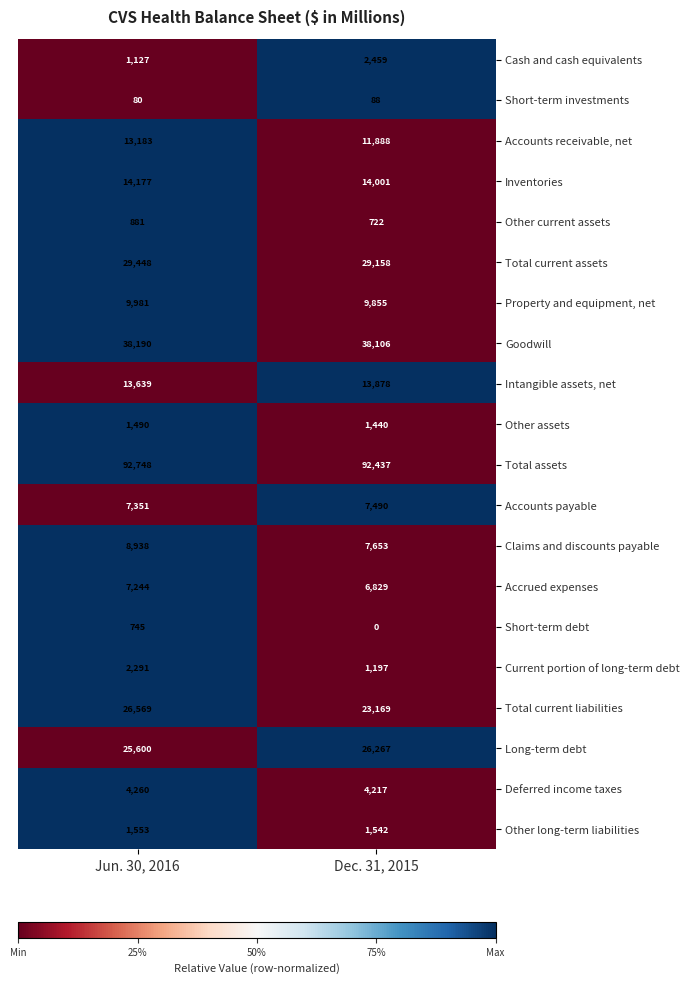

Which series has the widest spread of values?

Total current liabilities